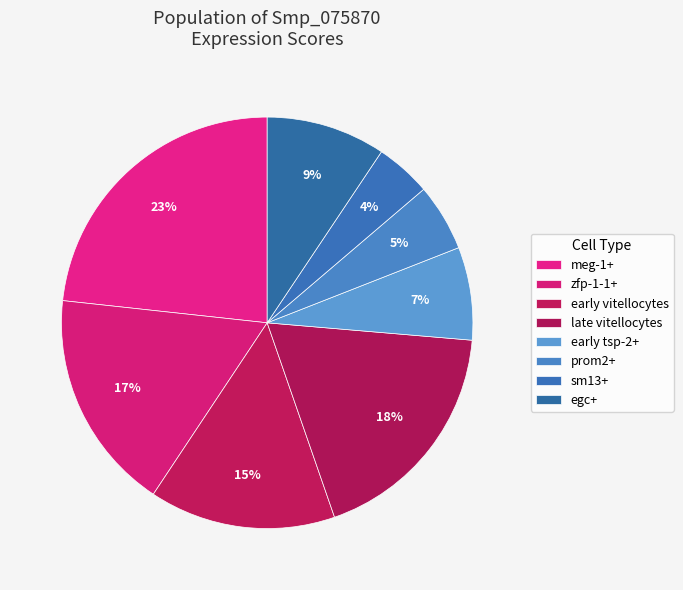

How many slices are in this pie chart?

8